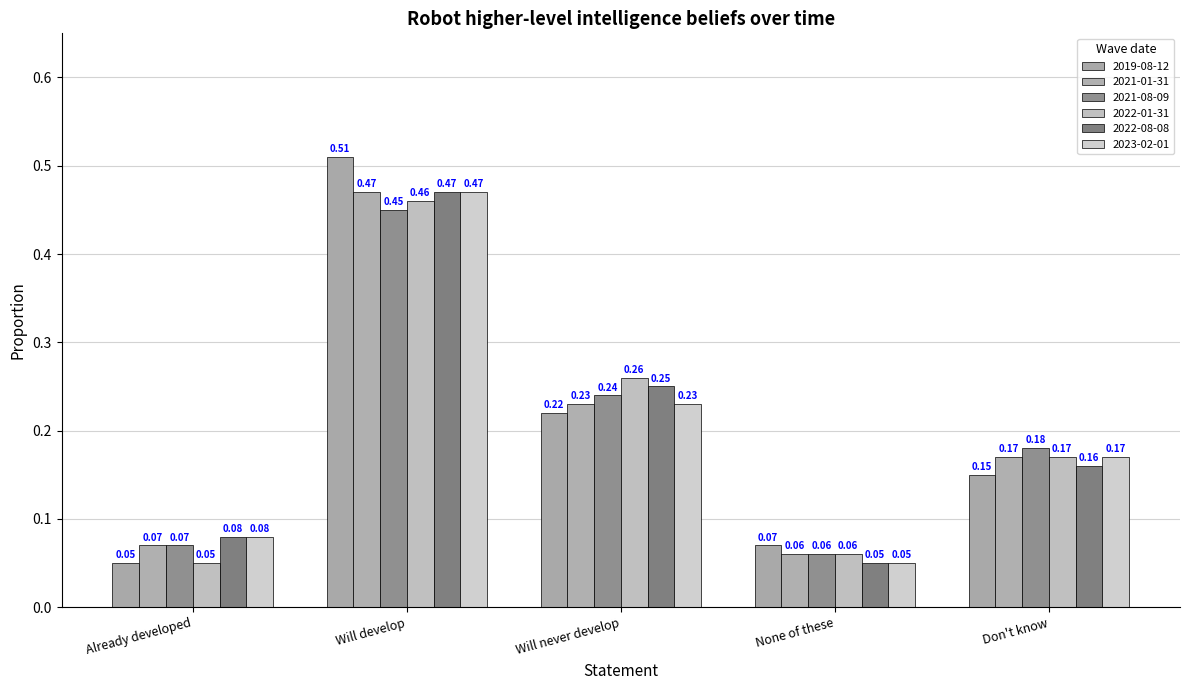

What are all the series names shown in the legend?

2019-08-12, 2021-01-31, 2021-08-09, 2022-01-31, 2022-08-08, 2023-02-01